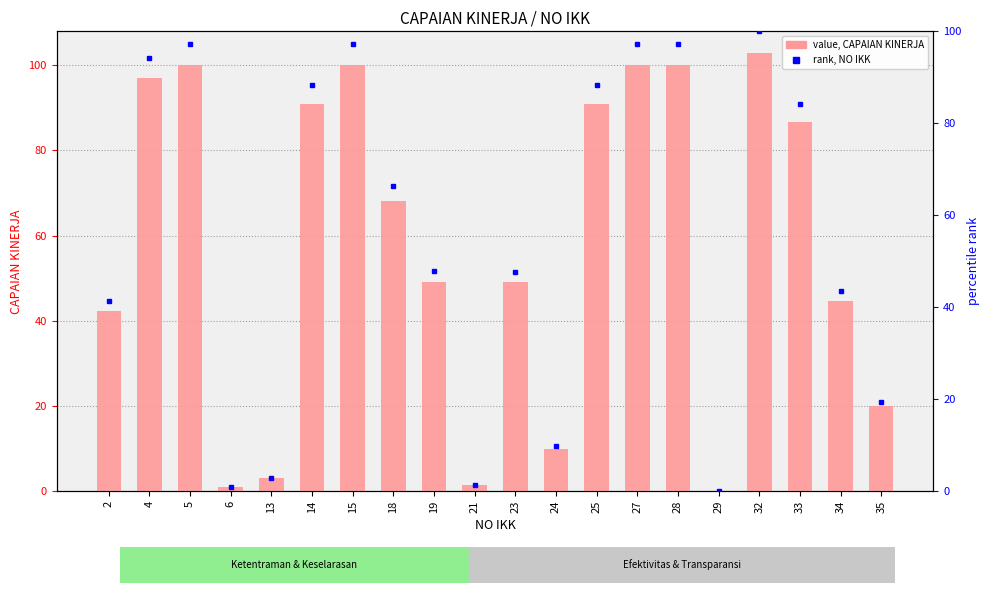

What is the sum of the rank values at 29 and 28?

97.3